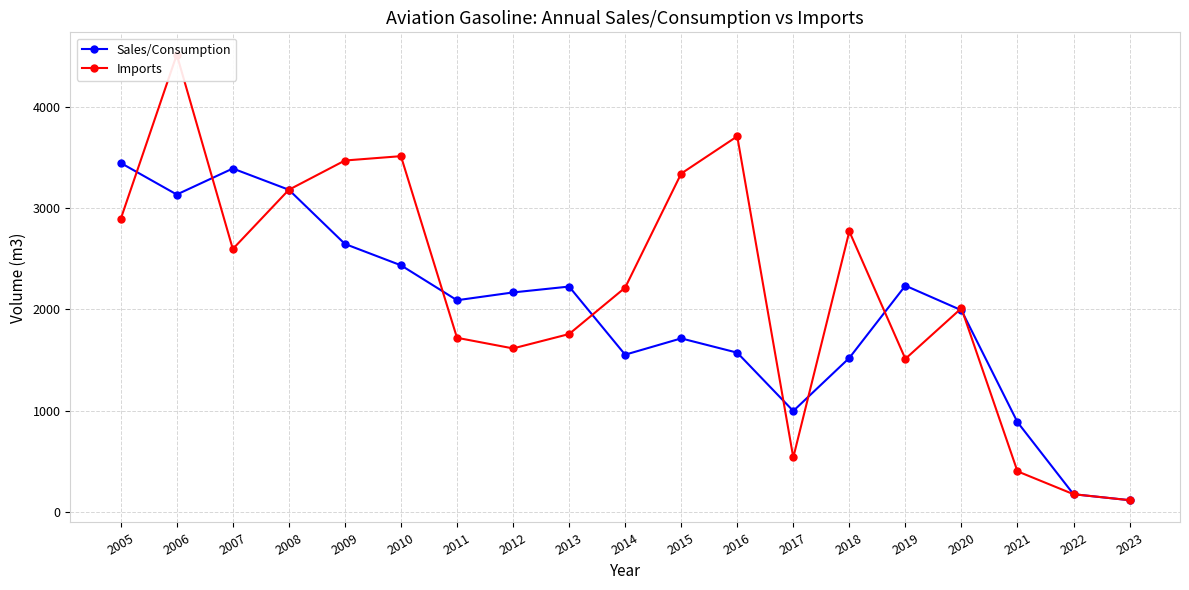

Which series has the largest total across all categories?

Imports